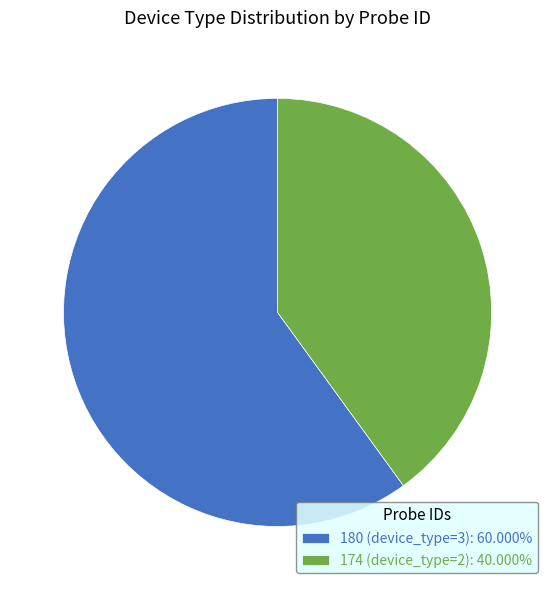

The 180 slice represents 45% of the pie. True or false?

False